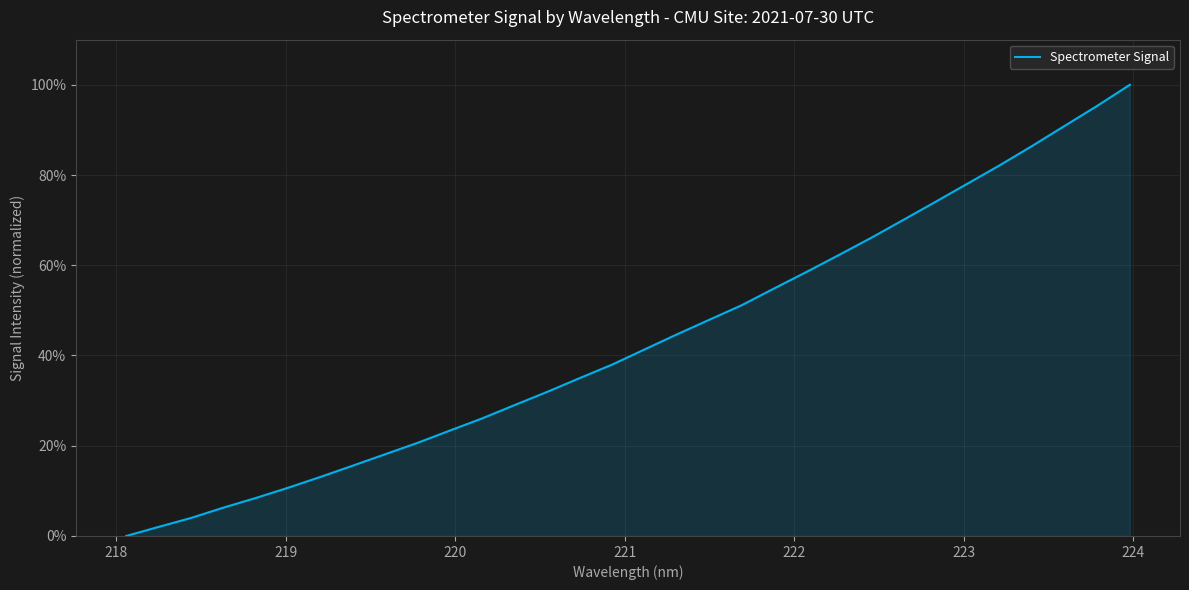

What is the difference between the maximum and minimum values?

100.0